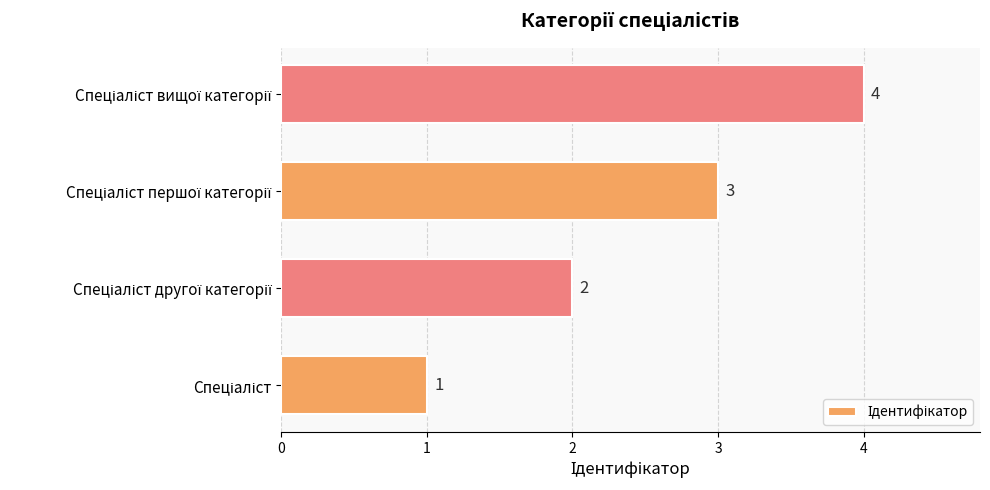

Count the values in the range 2 to 4.

3